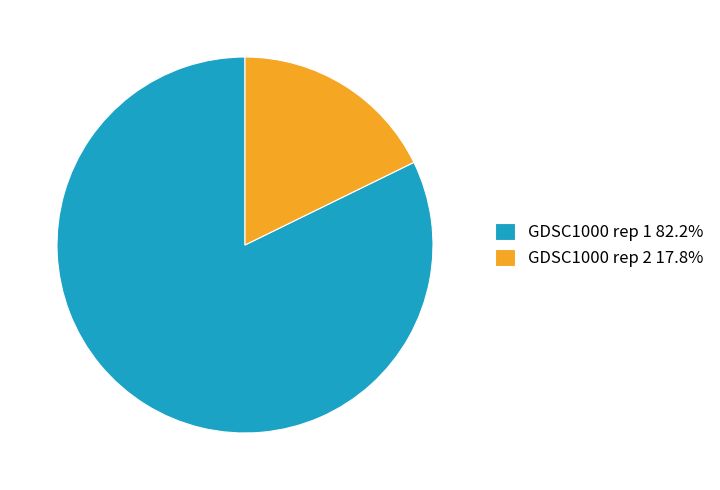

Which category has the biggest portion of the pie?

GDSC1000 rep 1